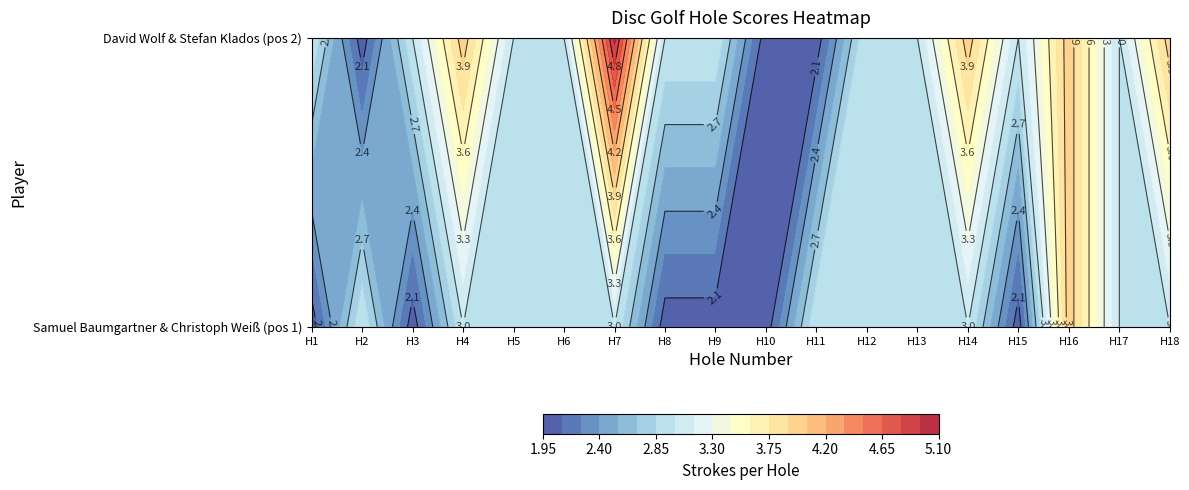

Reading right to left, list all the values displayed in this chart.

Samuel Baumgartner & Christoph Weiß: 3	3	4	2	3	3	3	3	2	2	2	3	3	3	3	2	3	2
David Wolf & Stefan Klados: 4	3	4	3	4	3	3	2	2	3	3	5	3	3	4	3	2	3